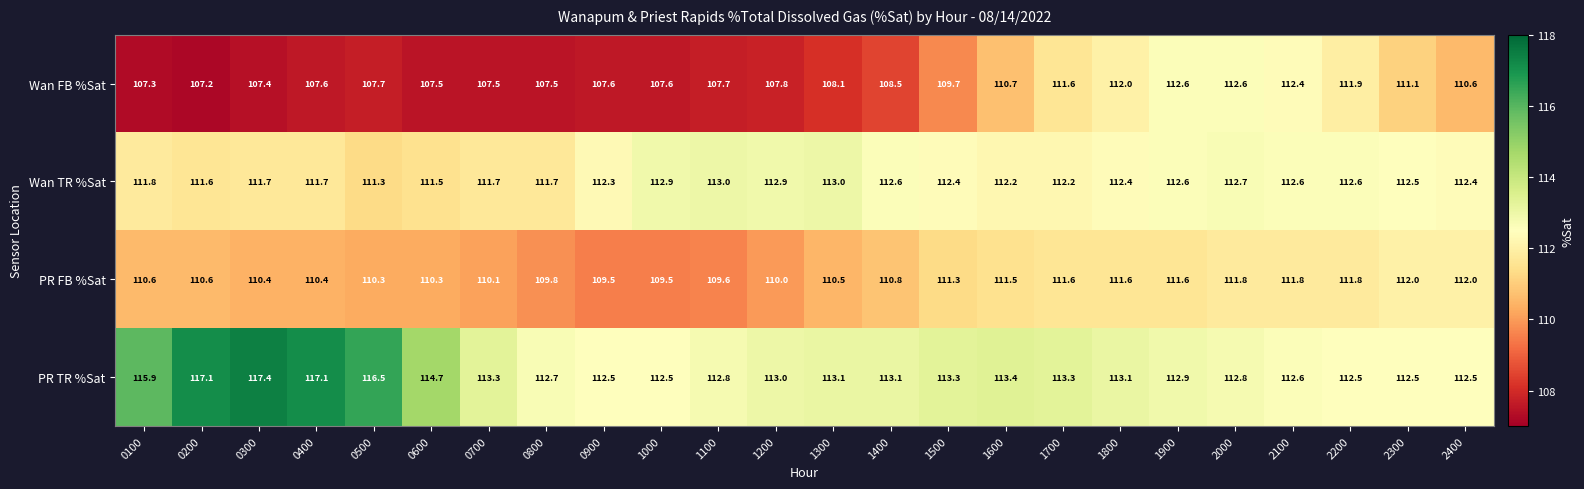

Which label corresponds to the smallest value in the chart?

0200